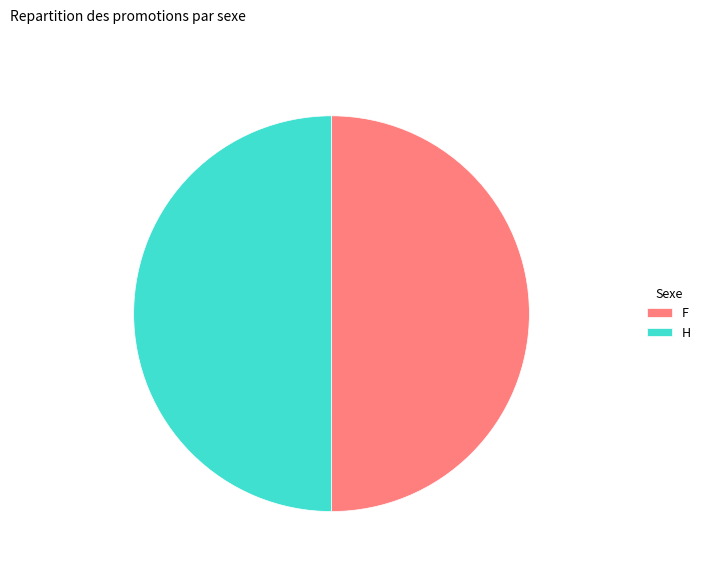

Approximately how many times larger is the value at F compared to H?

1.0